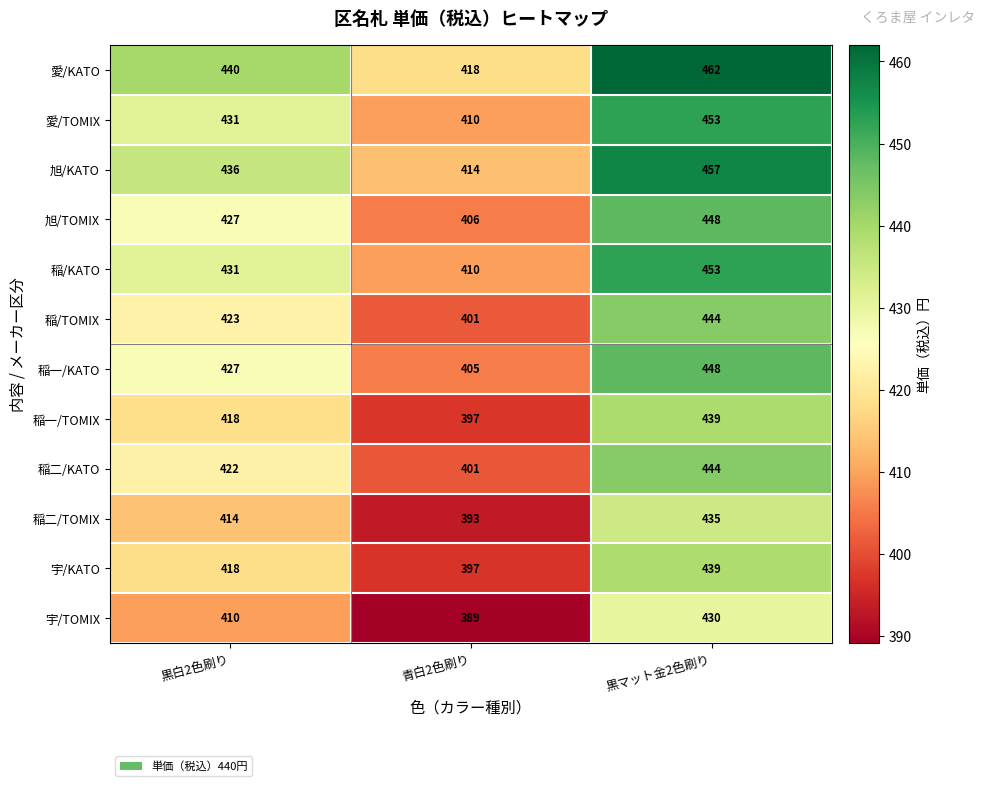

What is the difference between the 旭/KATO values at 黒白2色刷り and 黒マット金2色刷り?

21